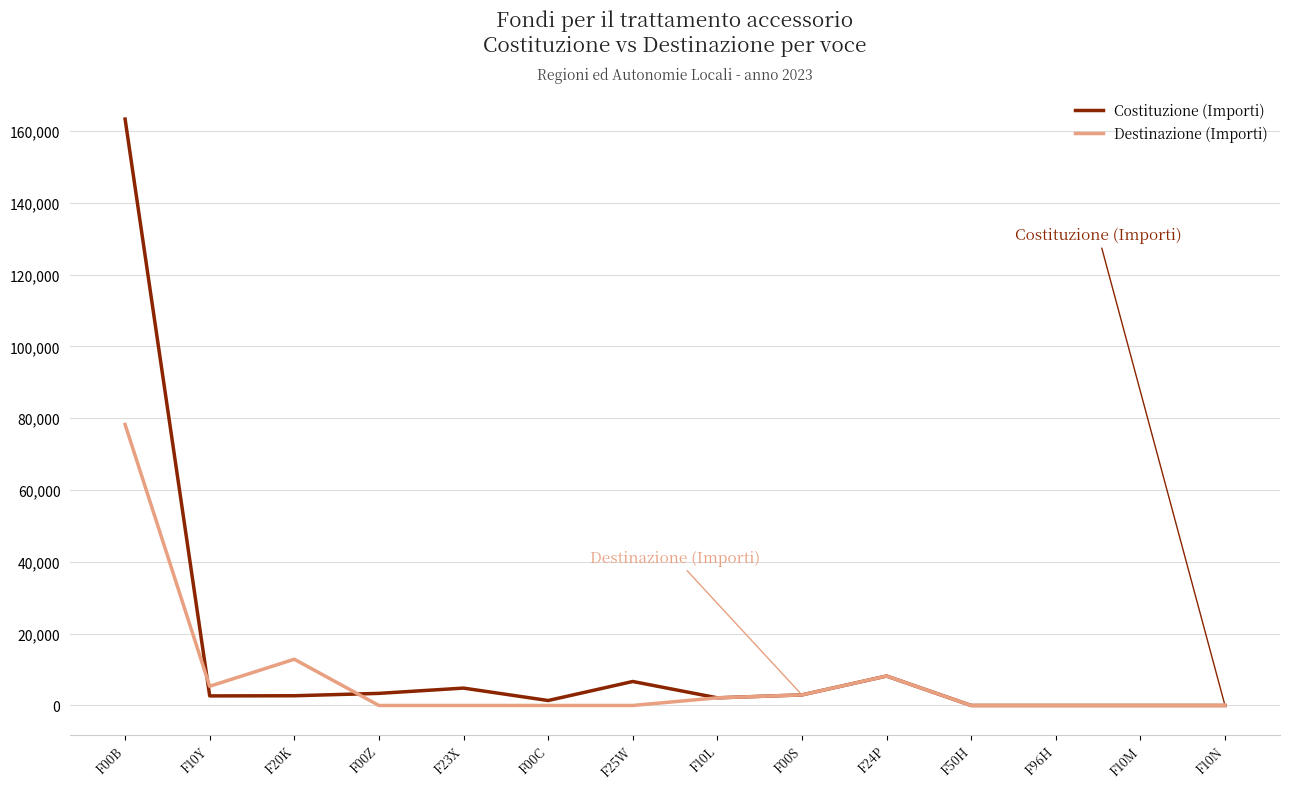

Is this an area chart (filled region under the line)?

No